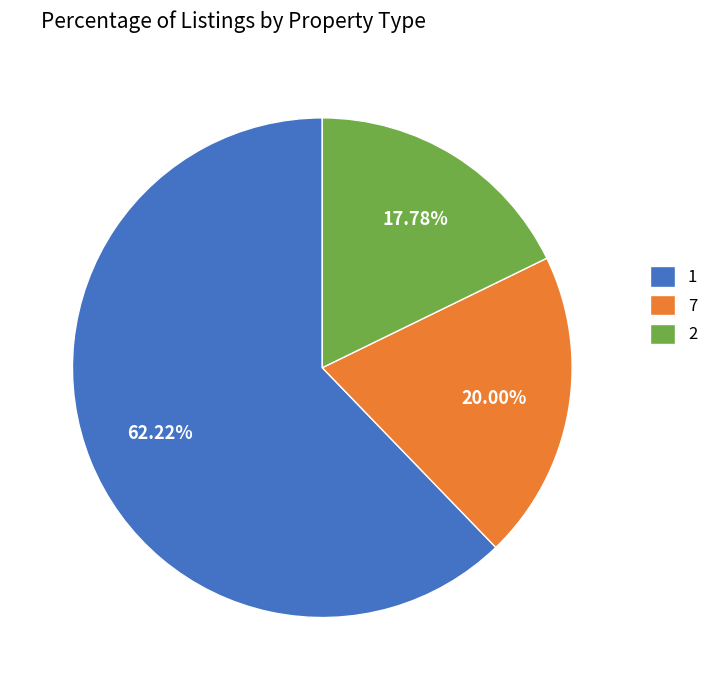

Is there any slice that represents more than half of the pie?

Yes